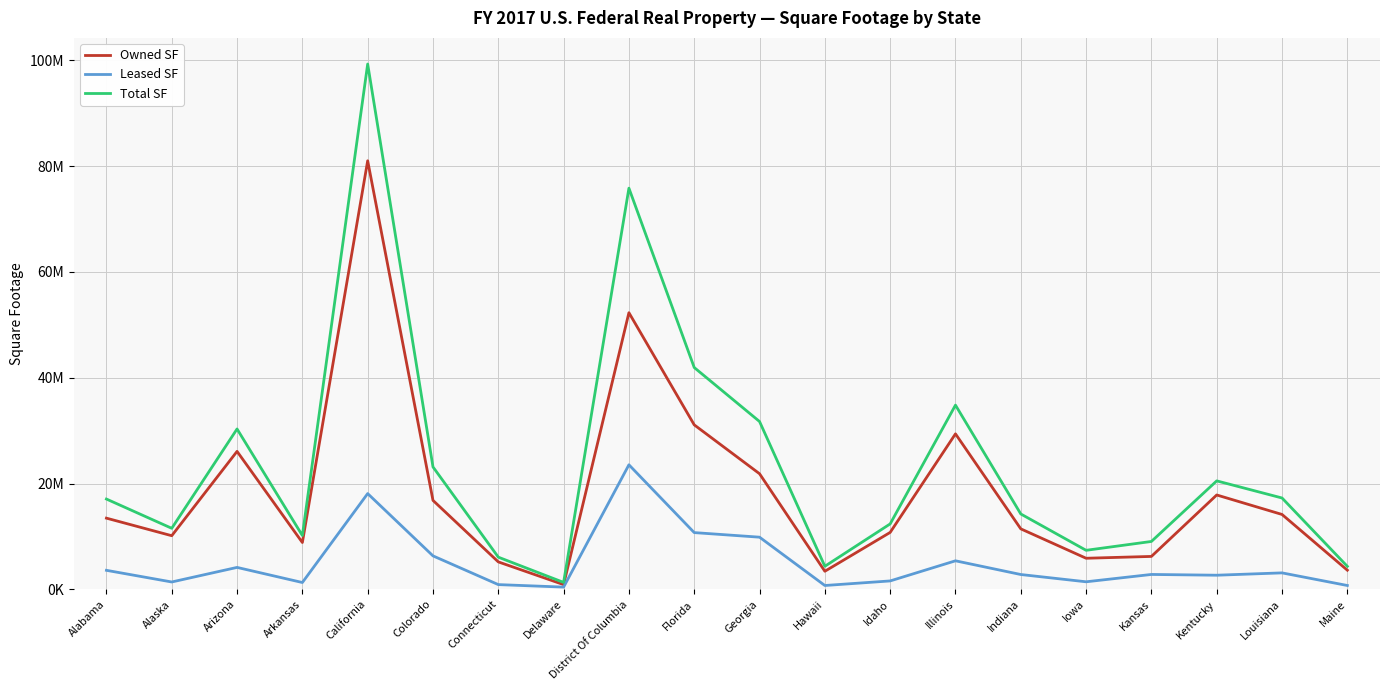

Count the number of categories in the chart.

20